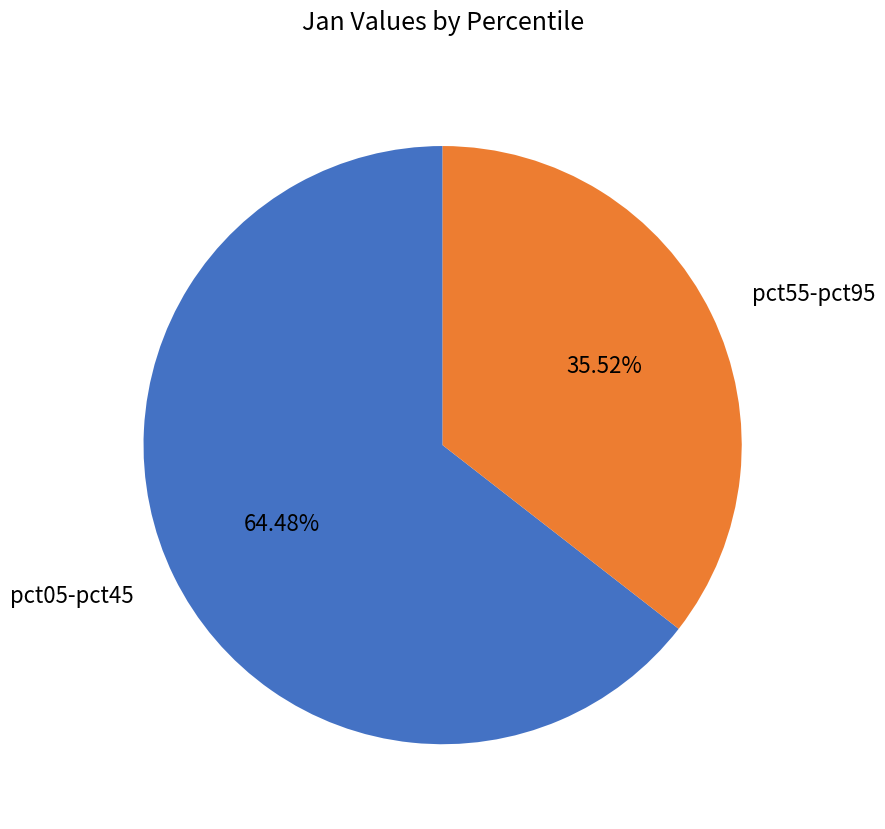

Do pct55-pct95 and pct05-pct45 together represent more than half of the pie?

Yes